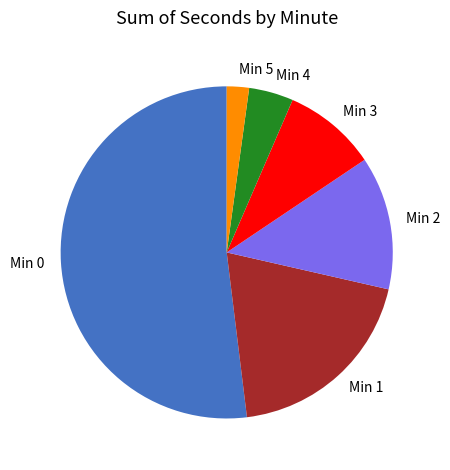

The Min 4 slice represents 4% of the pie. True or false?

True